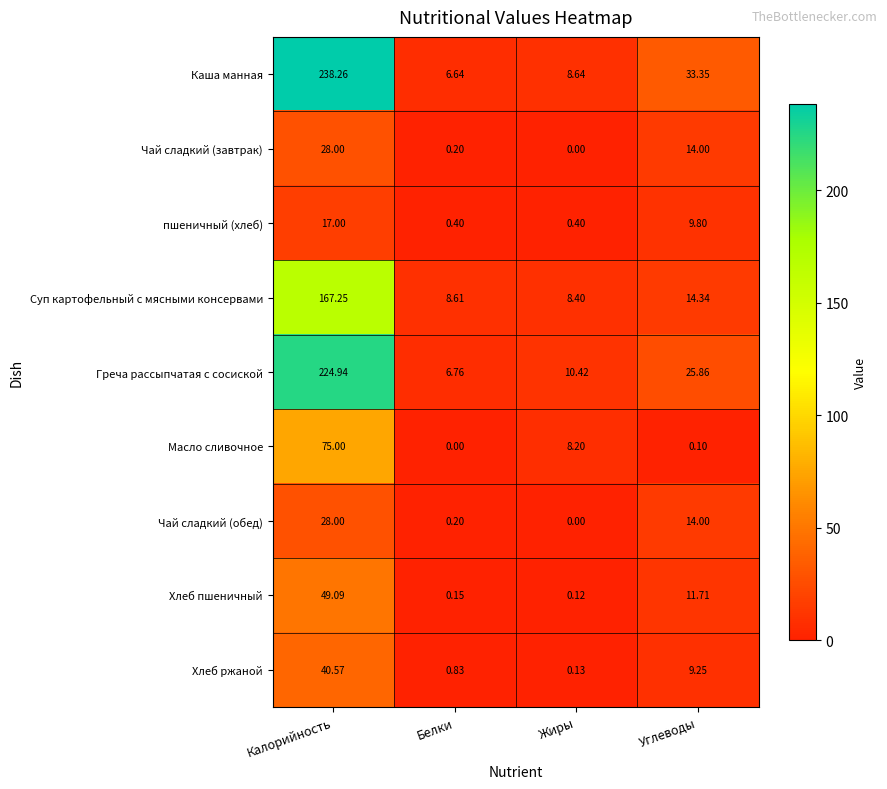

Rank the categories by Суп картофельный с мясными консервами value from highest to lowest.

Калорийность, Углеводы, Белки, Жиры